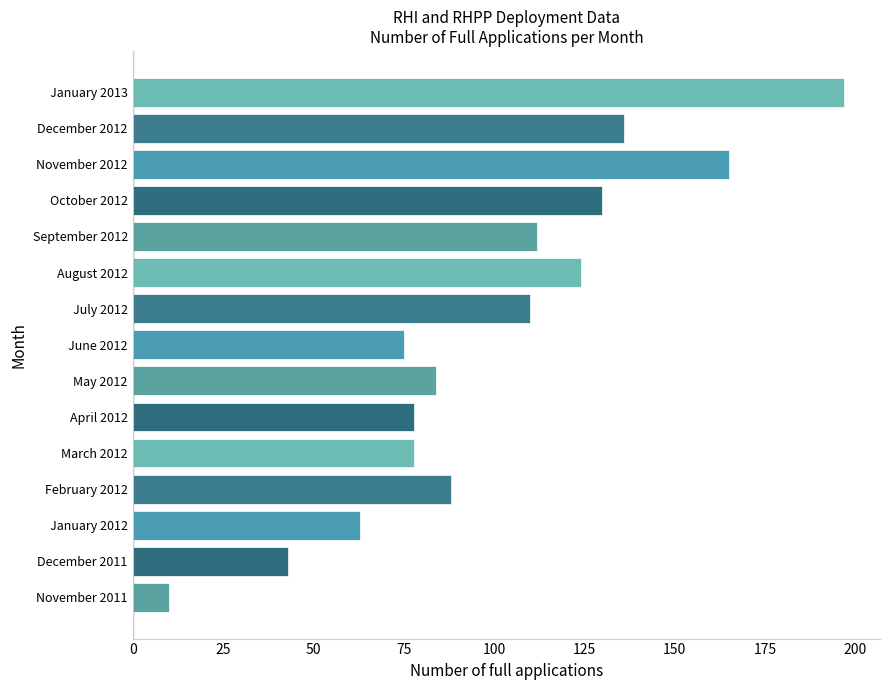

At which category does the chart reach its peak across all series?

January 2013